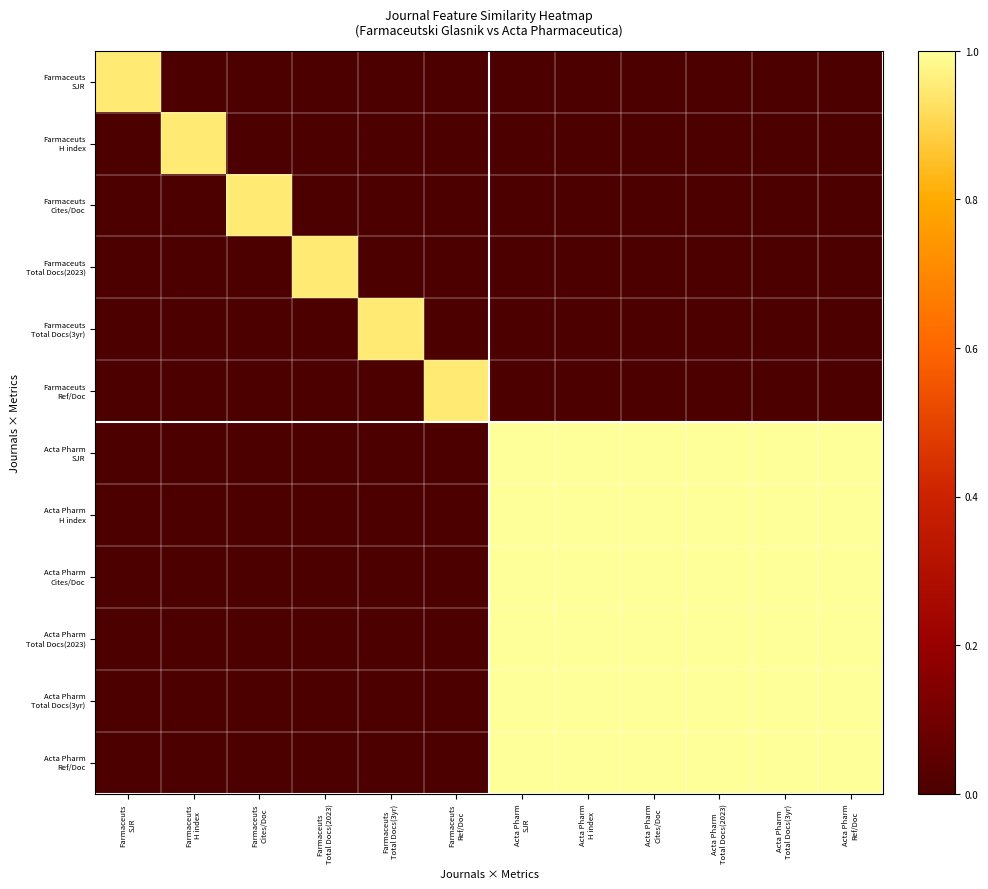

What is the total value across all series at Farmaceuts
Total Docs(2023)?

0.9